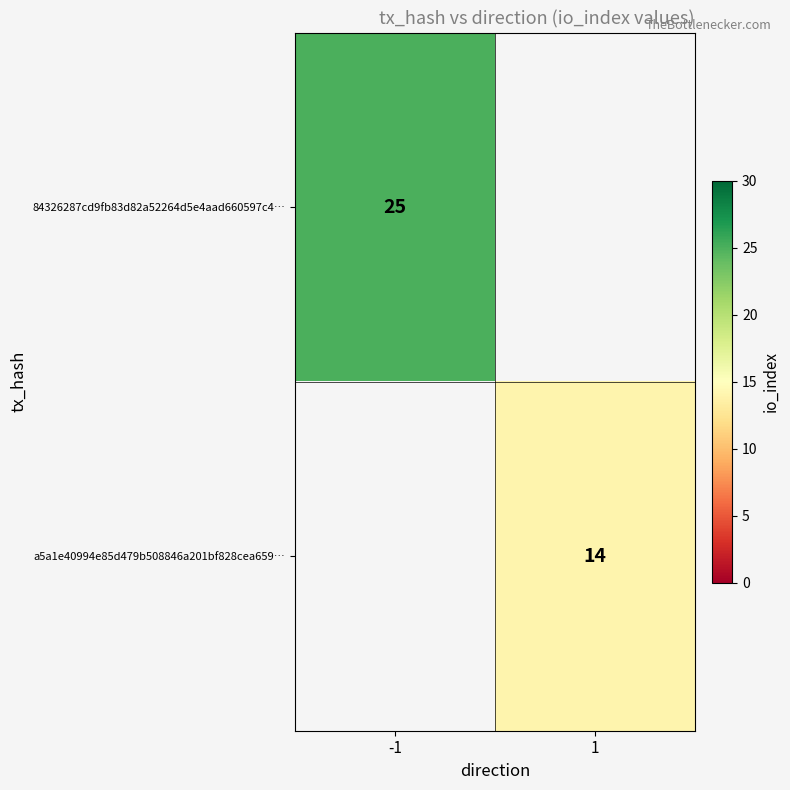

Is it true that 84326287cd9fb83d82a52264d5e4aad660597c4… equals 12 at -1?

False